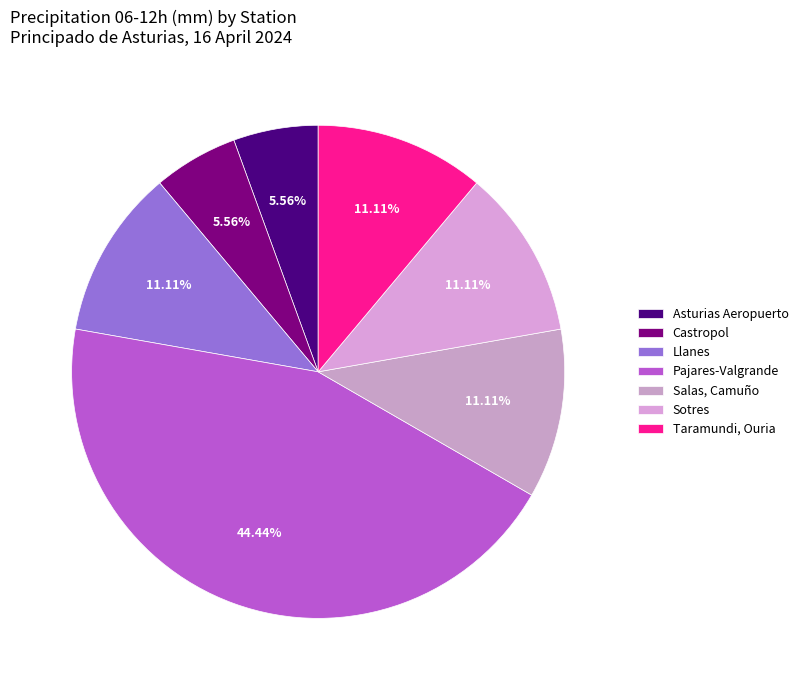

To the nearest percent, what is the difference between the largest and smallest slice percentages?

39%